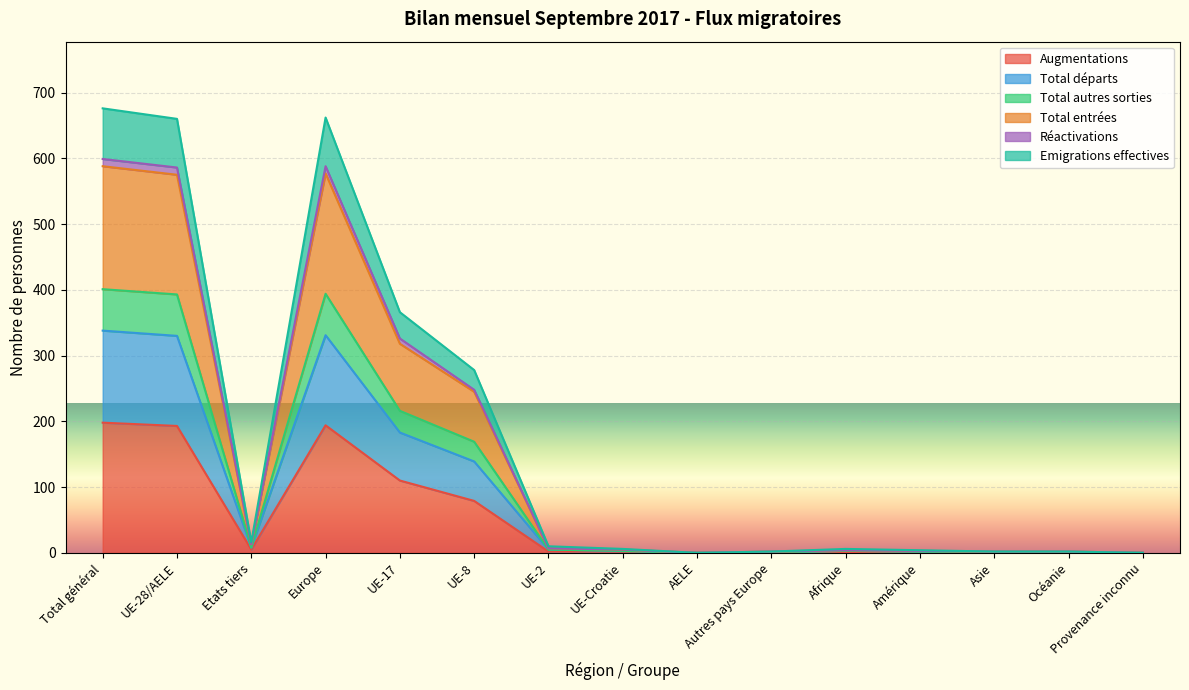

Which series has the largest range (max minus min)?

Emigrations effectives